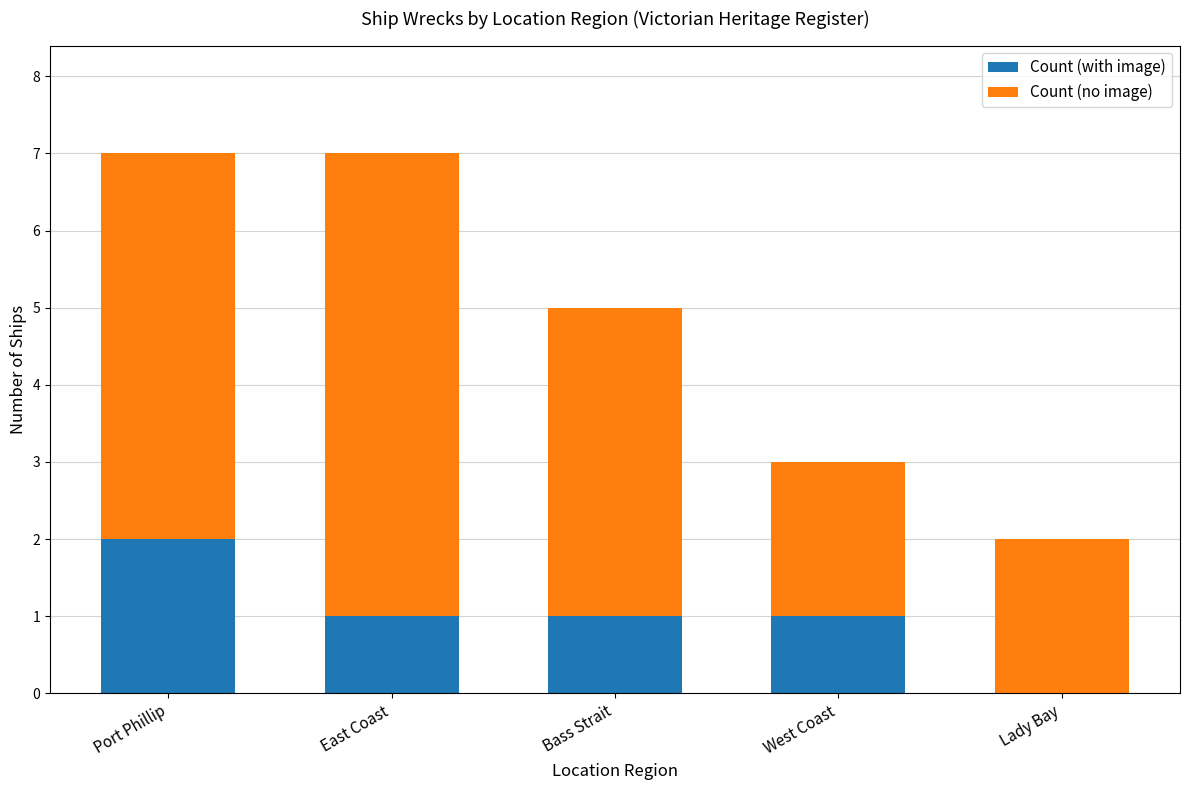

What is the total value across all series at West Coast?

3